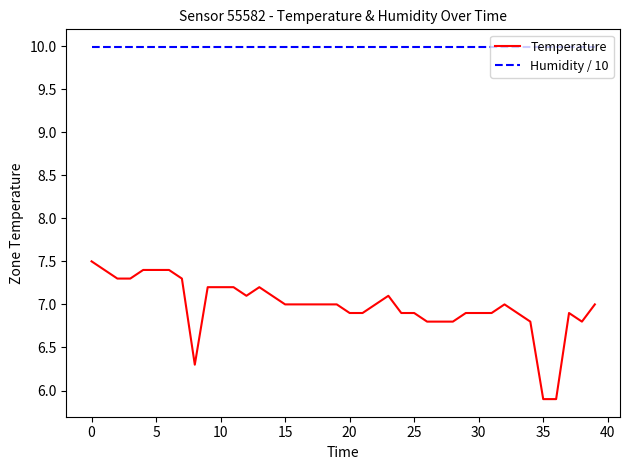

Which series has the largest total across all categories?

Humidity / 10